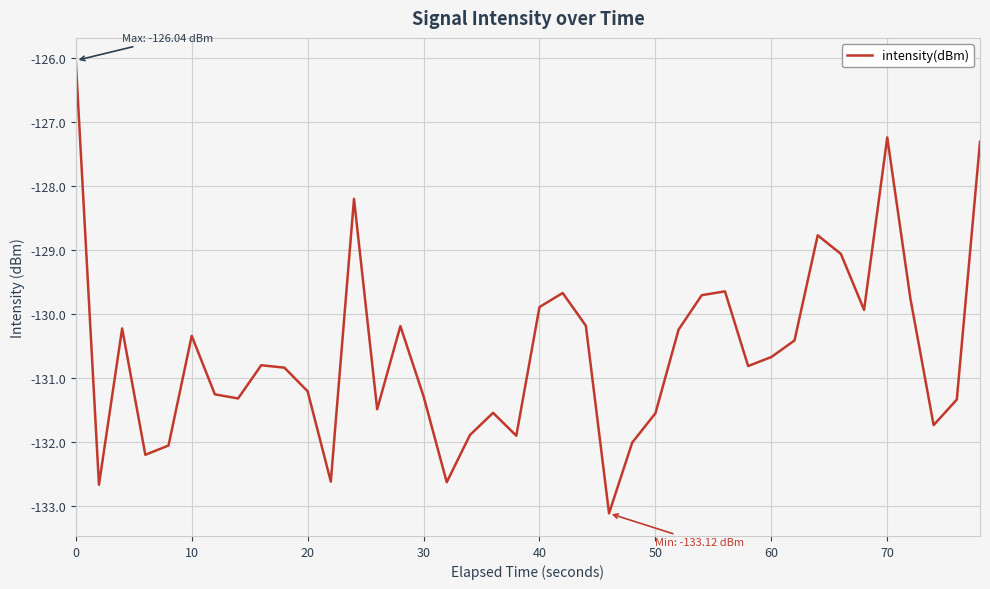

What is the greatest value displayed?

-126.0